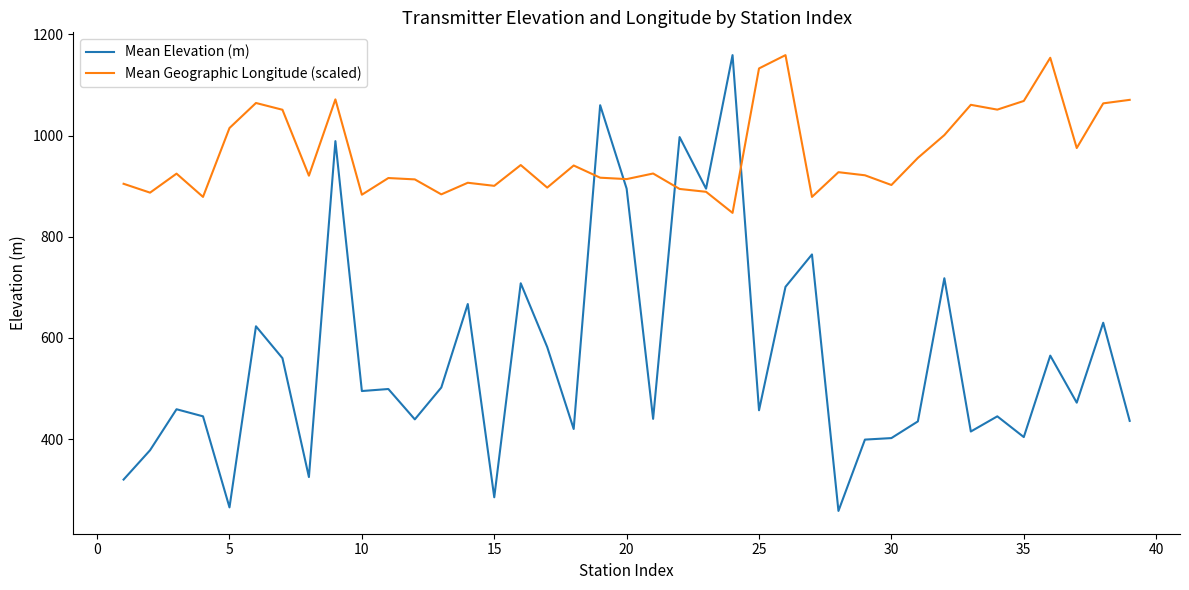

What are all the series names shown in the legend?

Mean Elevation (m), Mean Geographic Longitude (scaled)